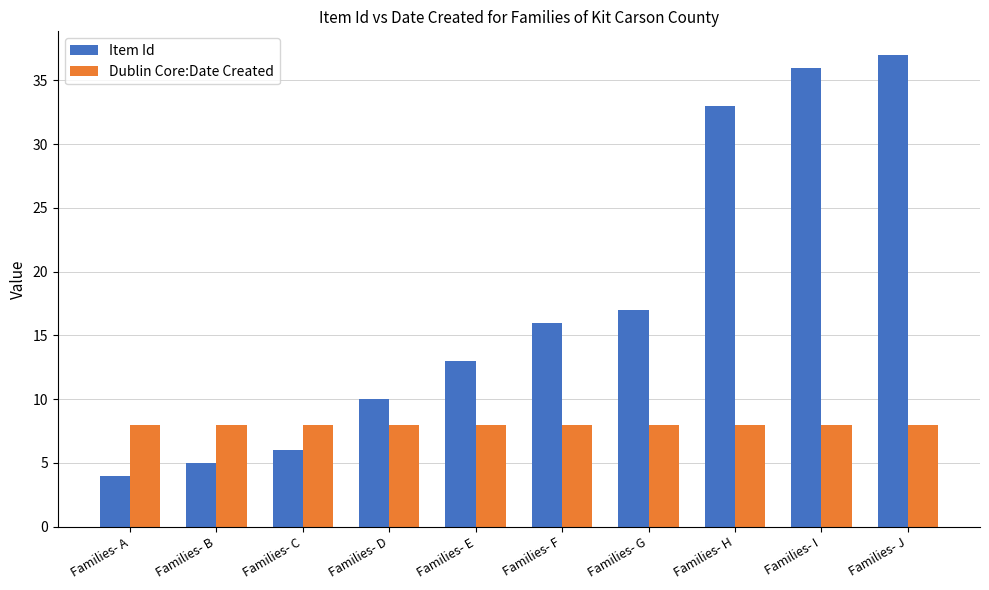

List the series in order of their overall mean, highest first.

Item Id, Dublin Core:Date Created